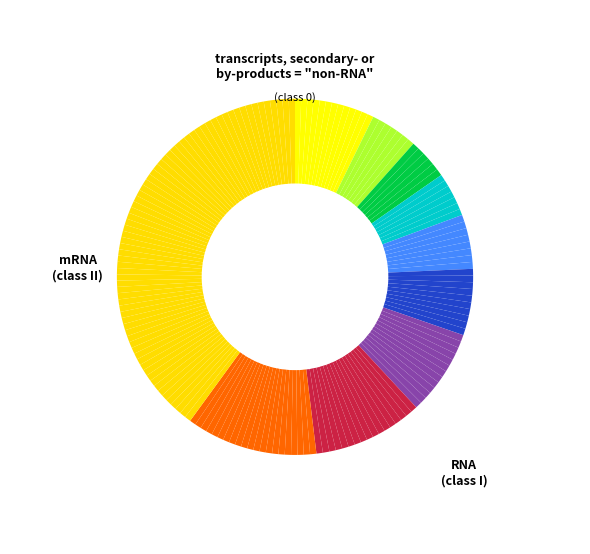

Count the number of slices in the pie.

173